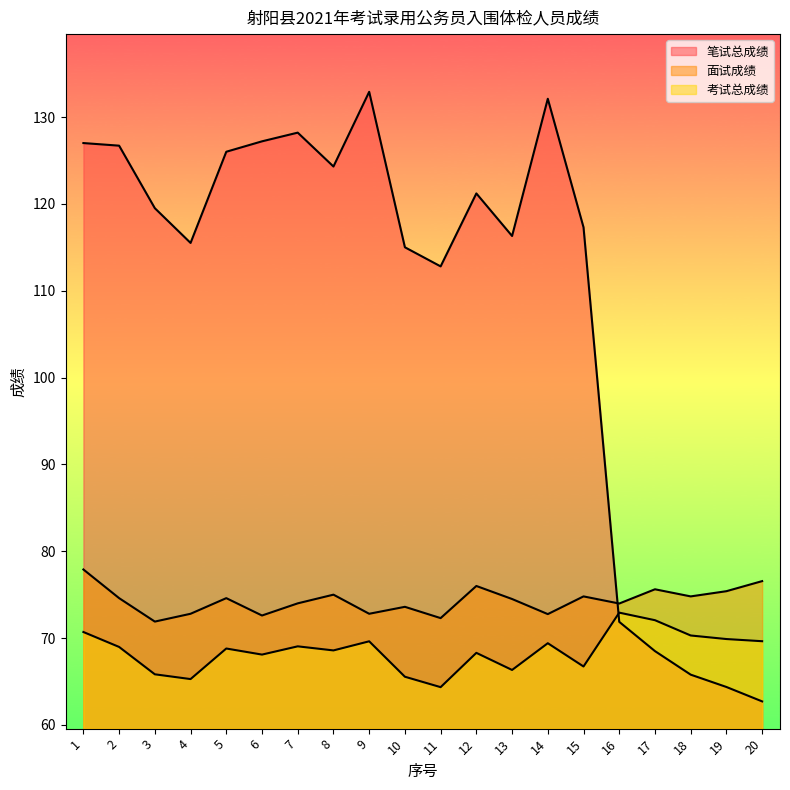

What is the value of the 考试总成绩 point at the 19th from the left?

69.9